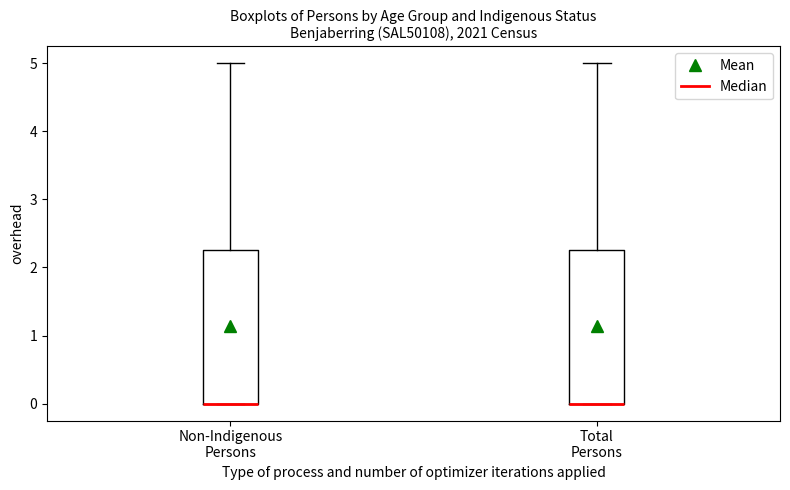

Where is the lower edge of the box for Non-Indigenous Persons on the y-axis? The values are not printed on the chart, so give them approximately, as read against the axis.

0.0